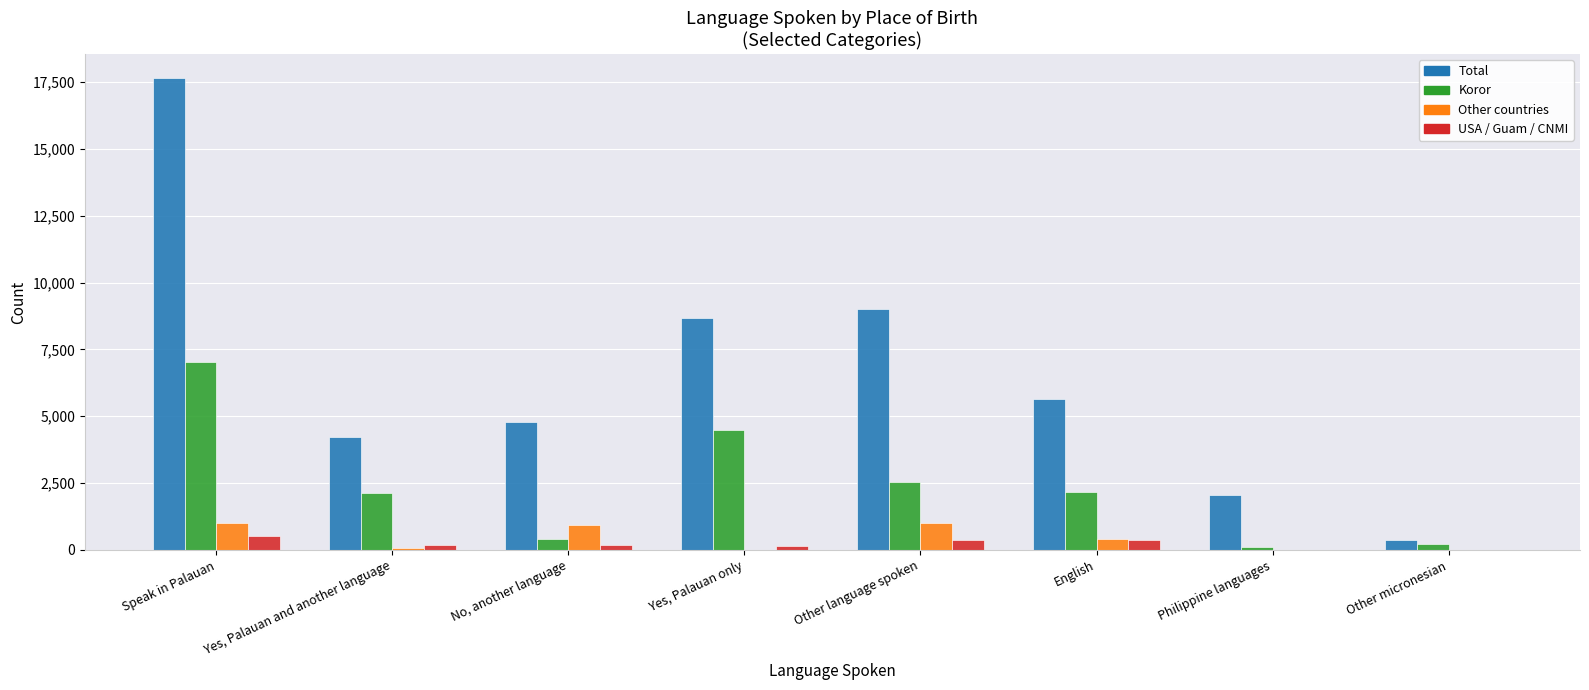

At which label does USA / Guam / CNMI first exceed 204?

Speak in Palauan